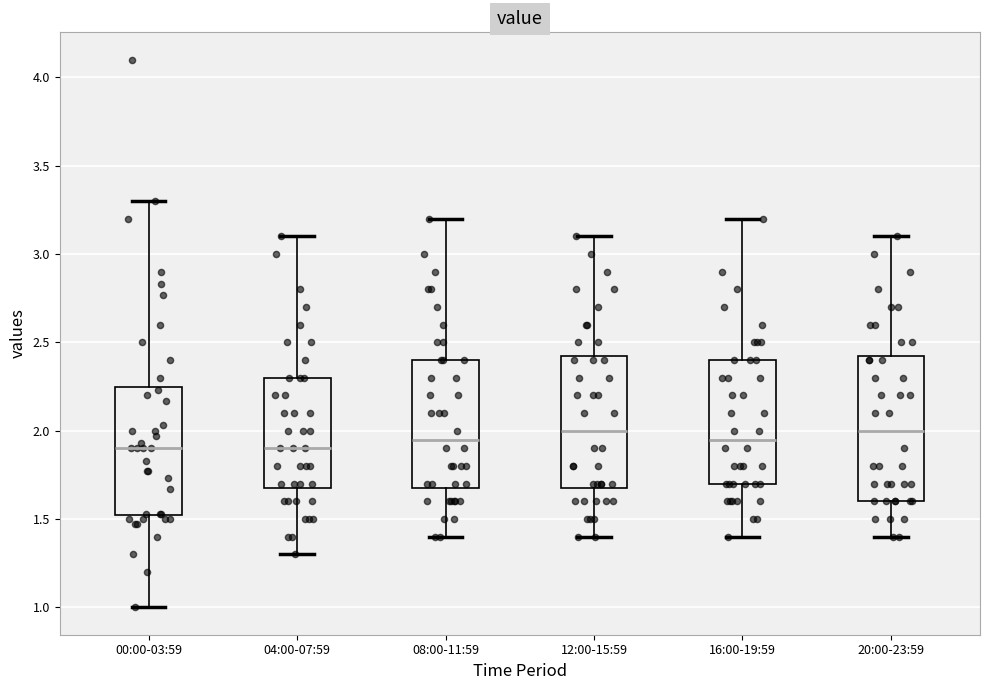

Reading left to right, transcribe this box plot: for each box, give where its median line is, the range the box spans, and where its two whiskers end, as read against the y-axis. The values are not printed on the chart, so give them approximately, as read against the axis.

00:00-03:59: median 1.90, box 1.50 to 2.25, whiskers 1.00 to 3.30
04:00-07:59: median 1.90, box 1.70 to 2.30, whiskers 1.30 to 3.10
08:00-11:59: median 1.95, box 1.70 to 2.40, whiskers 1.40 to 3.20
12:00-15:59: median 2.00, box 1.70 to 2.45, whiskers 1.40 to 3.10
16:00-19:59: median 1.95, box 1.70 to 2.40, whiskers 1.40 to 3.20
20:00-23:59: median 2.00, box 1.60 to 2.45, whiskers 1.40 to 3.10